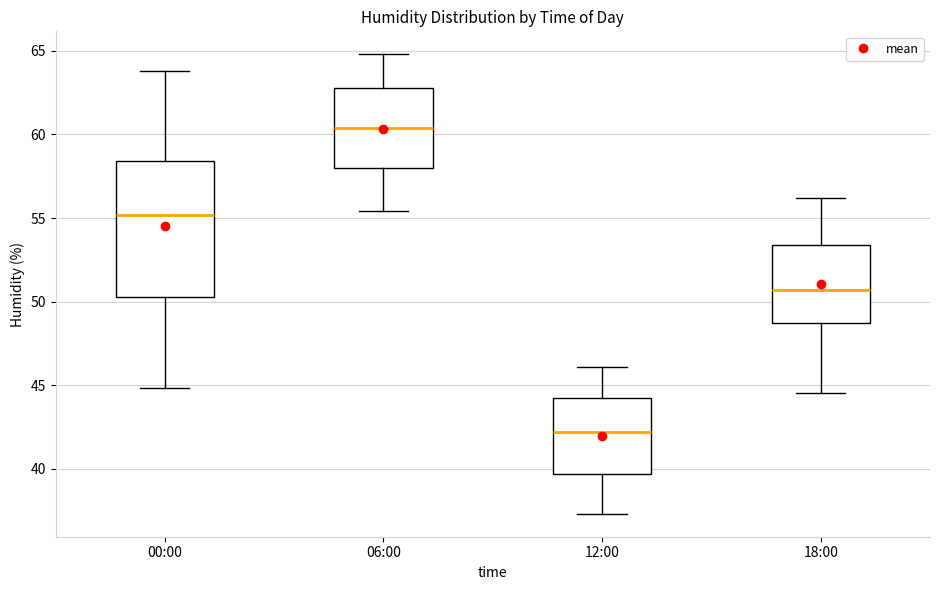

Comparing the boxes themselves (not the whiskers), which one is the tallest?

00:00